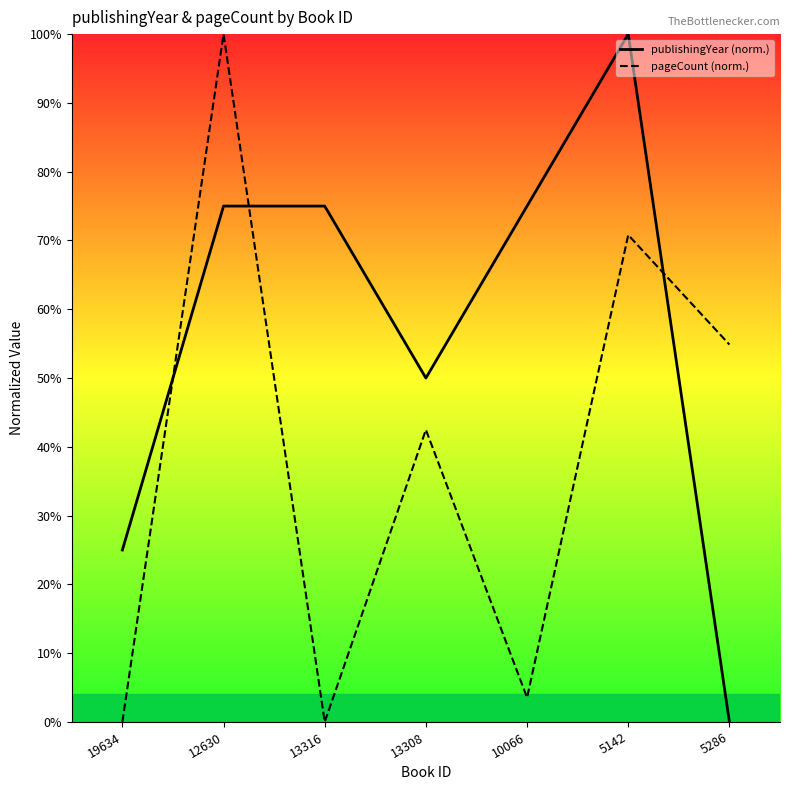

How many lines are shown in the chart?

2